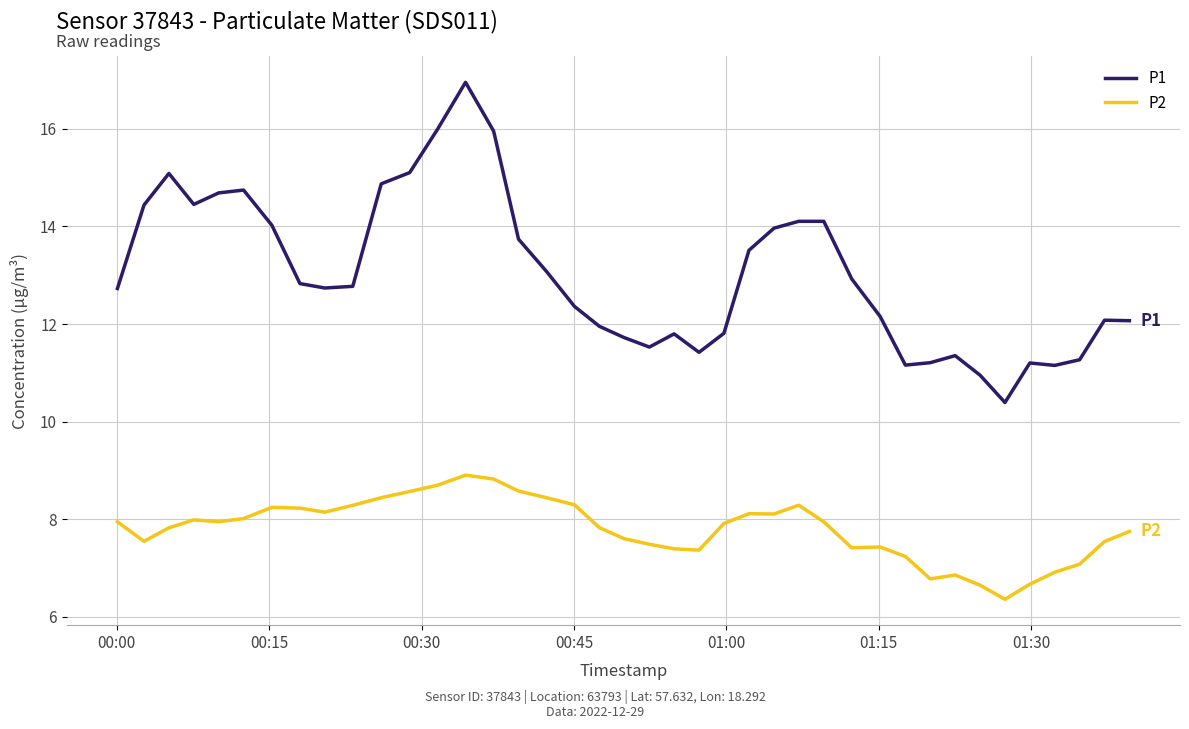

True or false: P1 and P2 intersect in this chart.

False